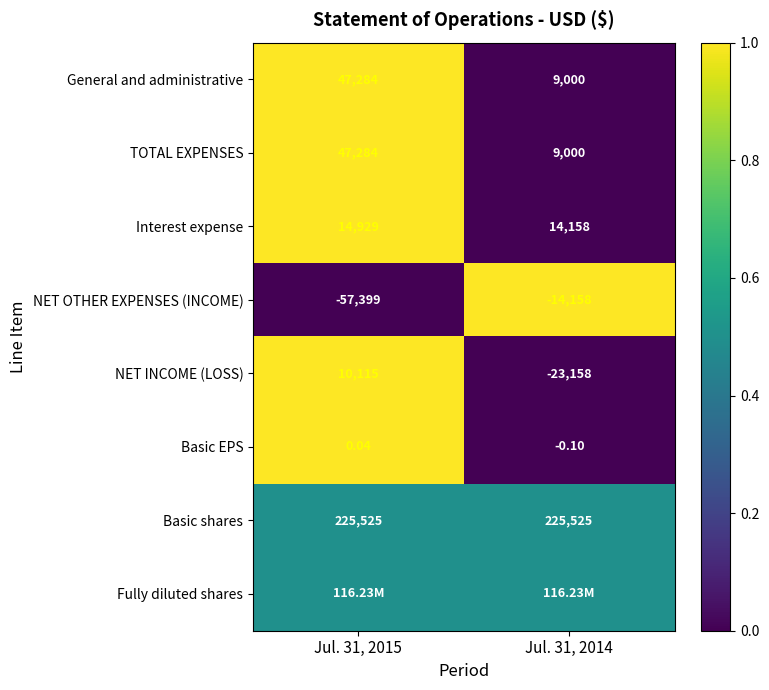

Is the value of TOTAL EXPENSES at Jul. 31, 2015 greater than the value of Basic shares at Jul. 31, 2015?

No